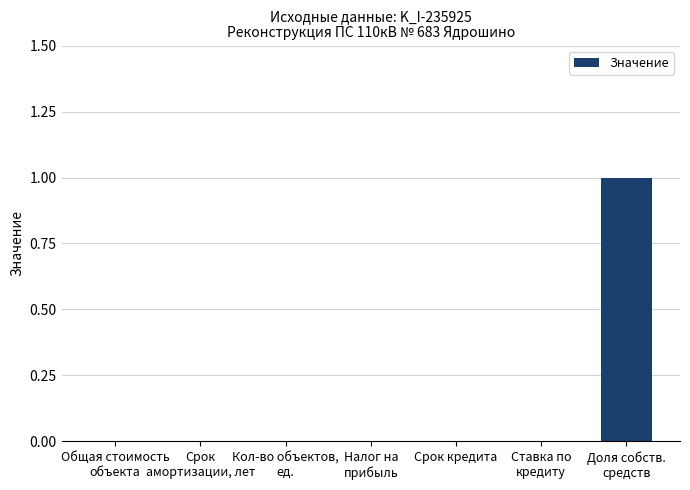

Reading left to right, transcribe all the data shown in this chart.

Общая стоимость
объекта=0	Срок
амортизации, лет=0	Кол-во объектов,
ед.=0	Налог на
прибыль=0	Срок кредита=0	Ставка по
кредиту=0	Доля собств.
средств=1